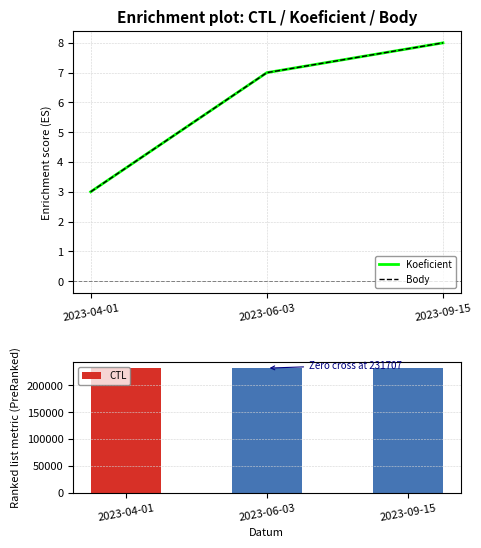

What is the difference between the maximum and minimum values in the Body series?

5